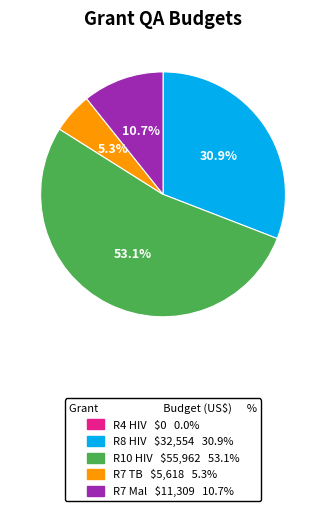

To the nearest percent, what percentage of the pie is R7 TB?

5%